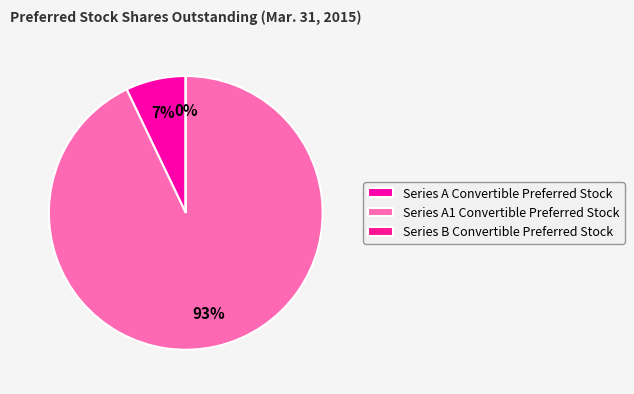

The Series B Convertible Preferred Stock slice represents 1% of the pie. True or false?

False